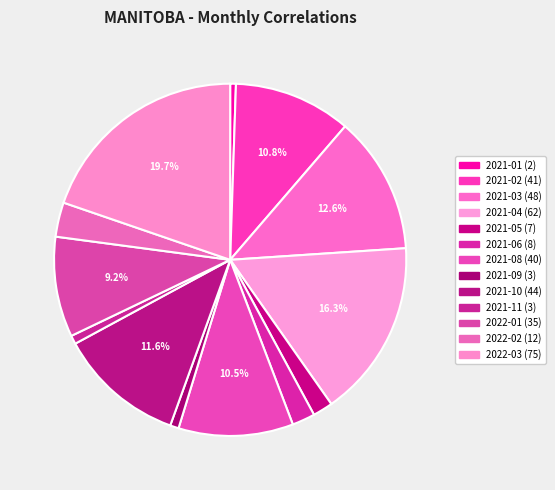

Count the number of slices in the pie.

13